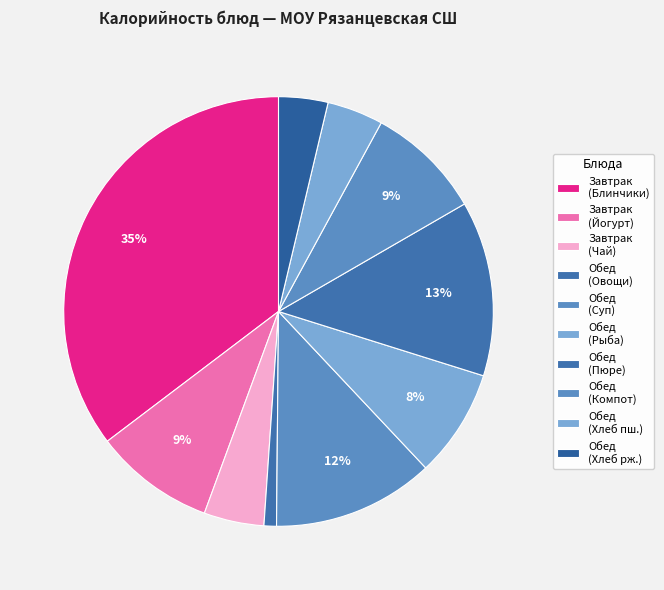

What is the largest slice in the pie chart?

Блинчики